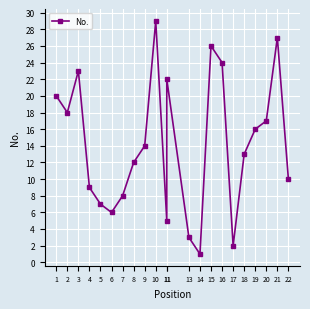

What is the difference between the values at 17 and 8?

10